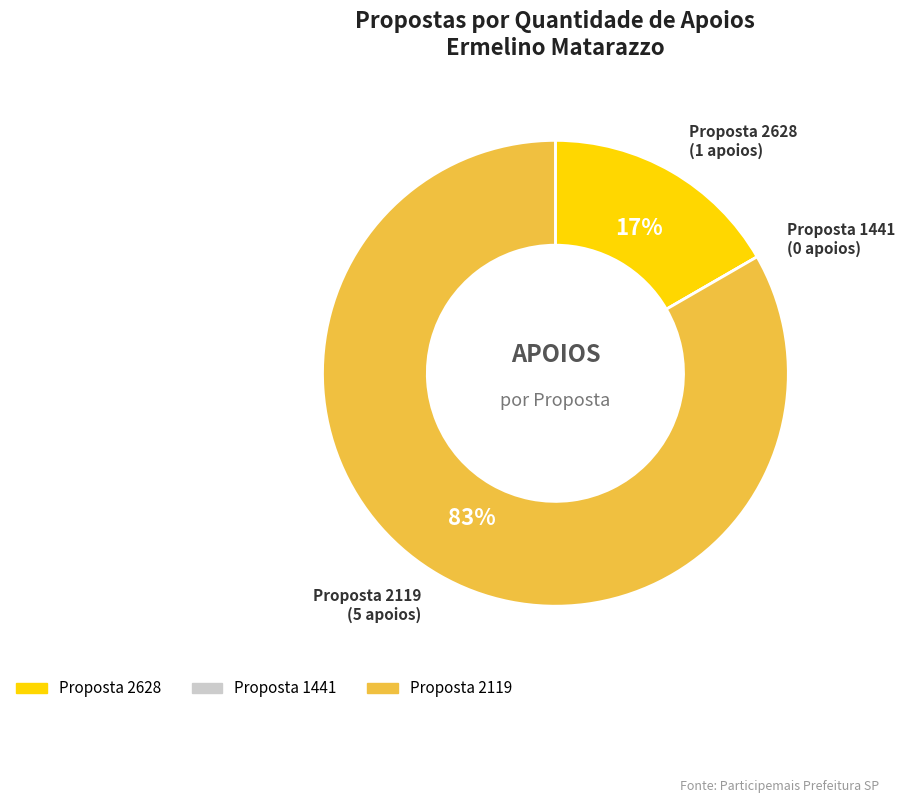

Is there any slice that represents more than half of the pie?

Yes